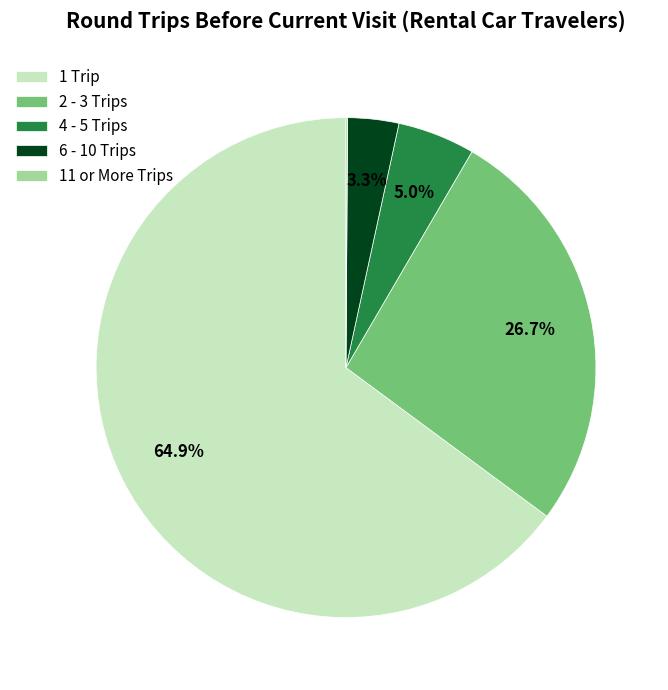

Which slice is the largest?

1 Trip